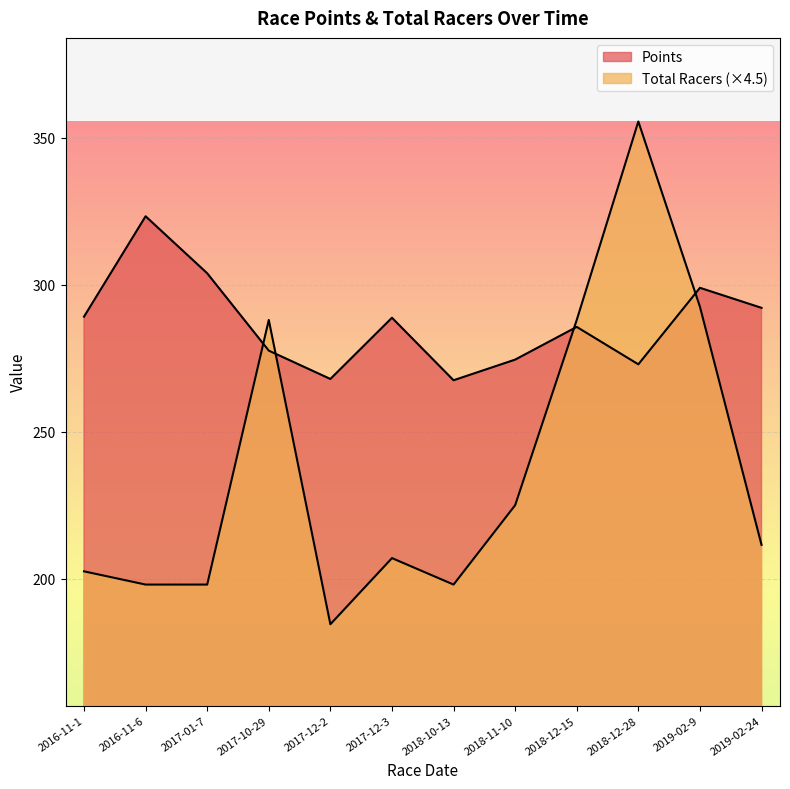

At which label is Total Racers closest to 270?

2017-10-29